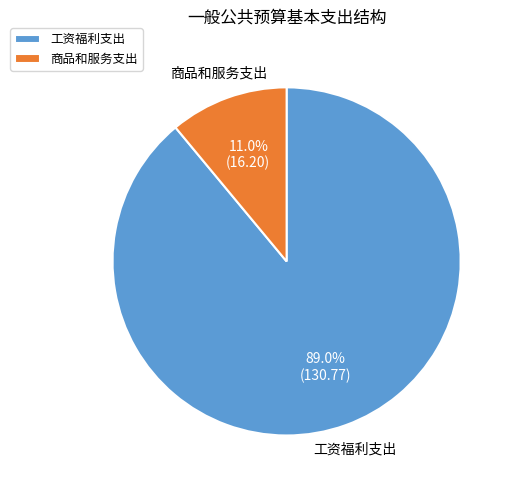

What portion of the pie excludes 商品和服务支出?

89.0%